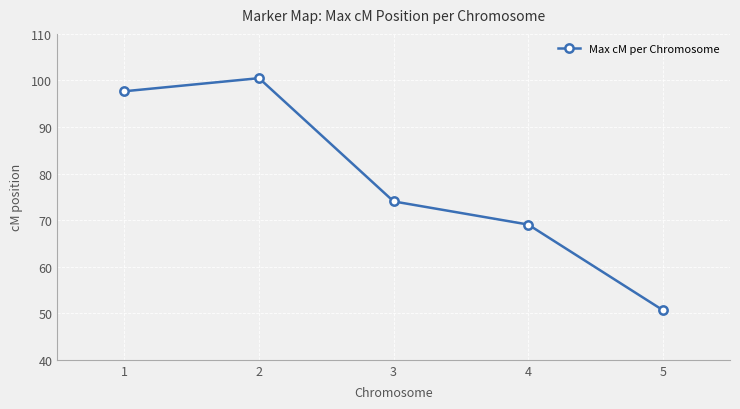

Reading left to right, extract all data points from this chart.

97.7	100.5	74.0	69.1	50.7